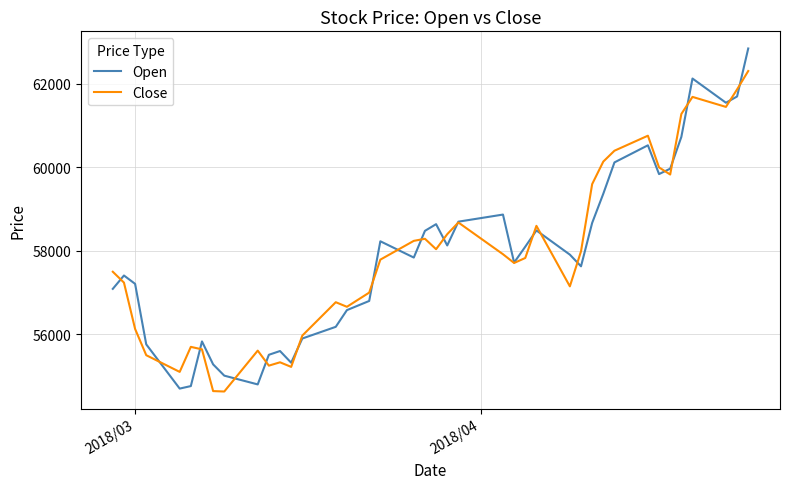

What is the maximum value shown in the chart?

62850